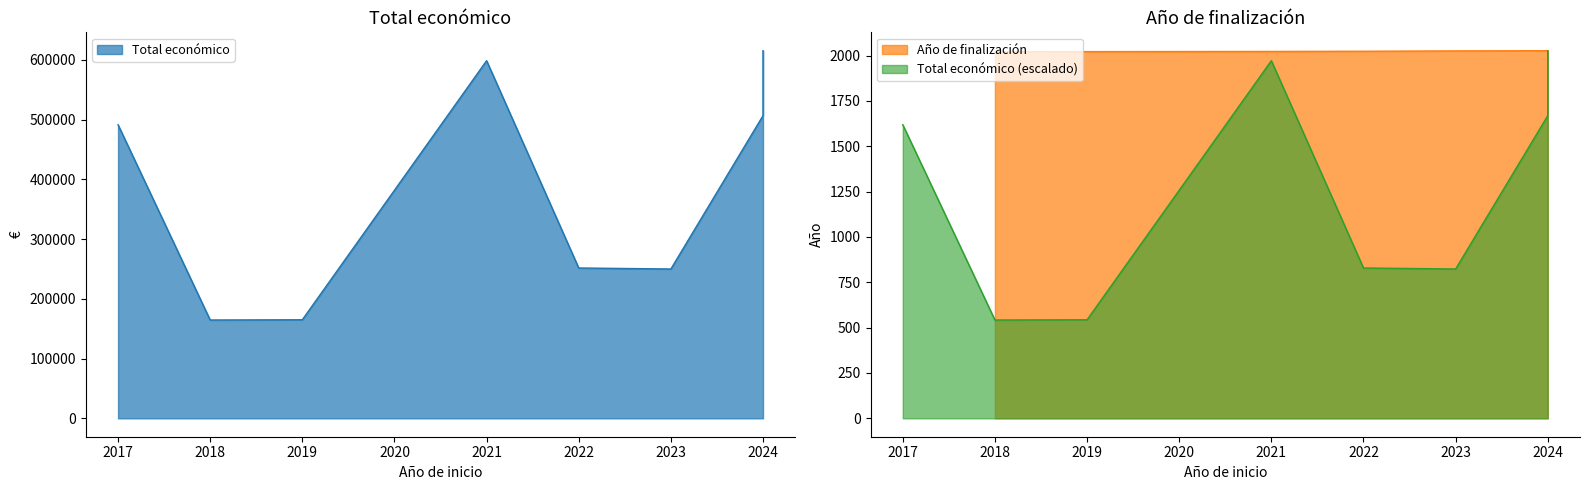

Where is the first local minimum for Año de finalización?

2018